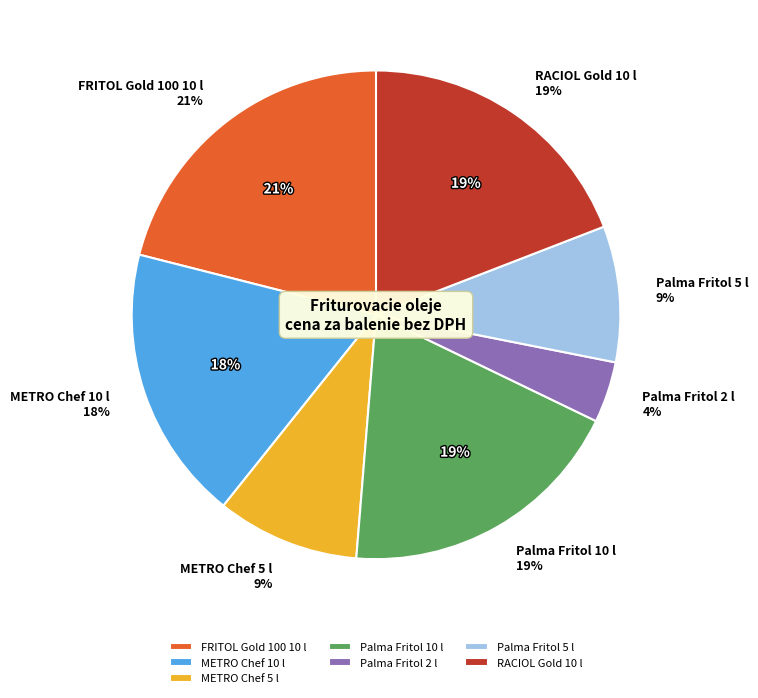

The Palma Fritol 10 l slice represents 19% of the pie. True or false?

True